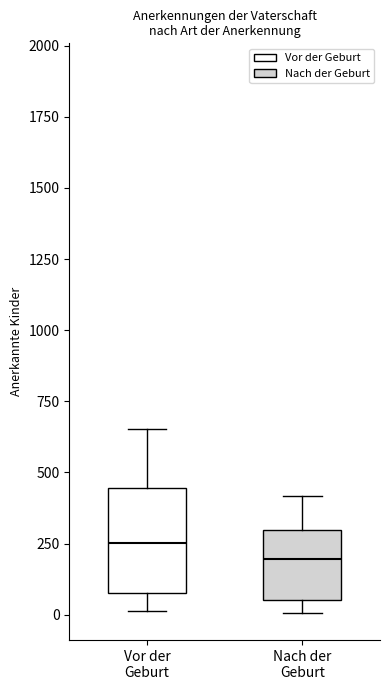

Which box is the tallest, from its lower edge to its upper edge?

Vor der Geburt